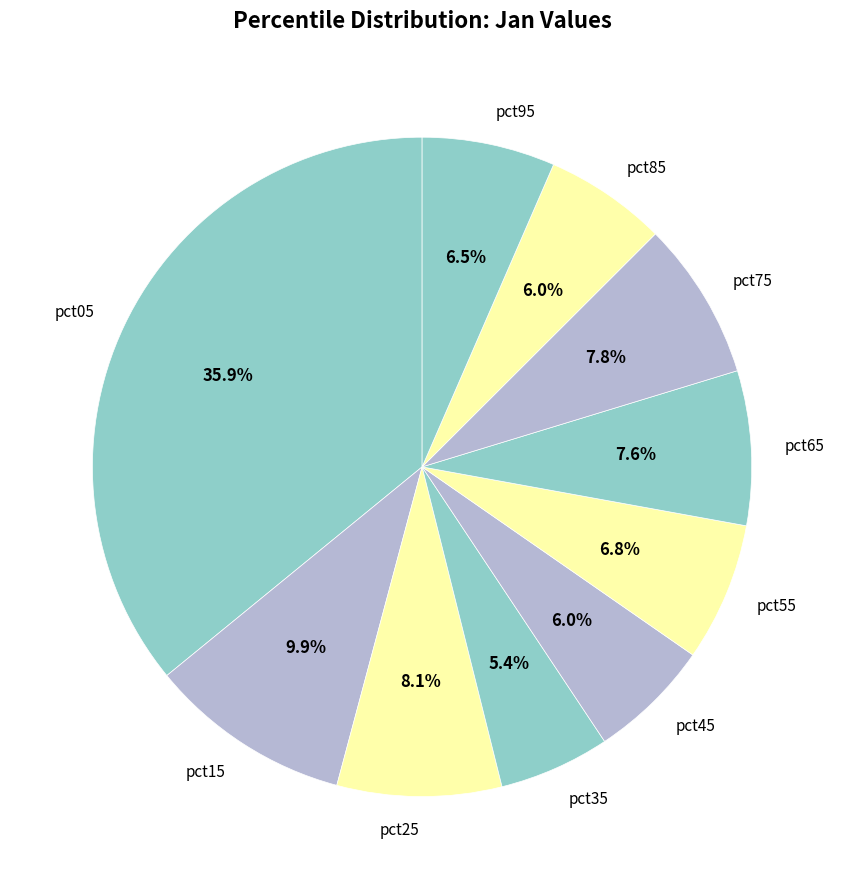

Does pct55 account for over 50% of the chart?

No